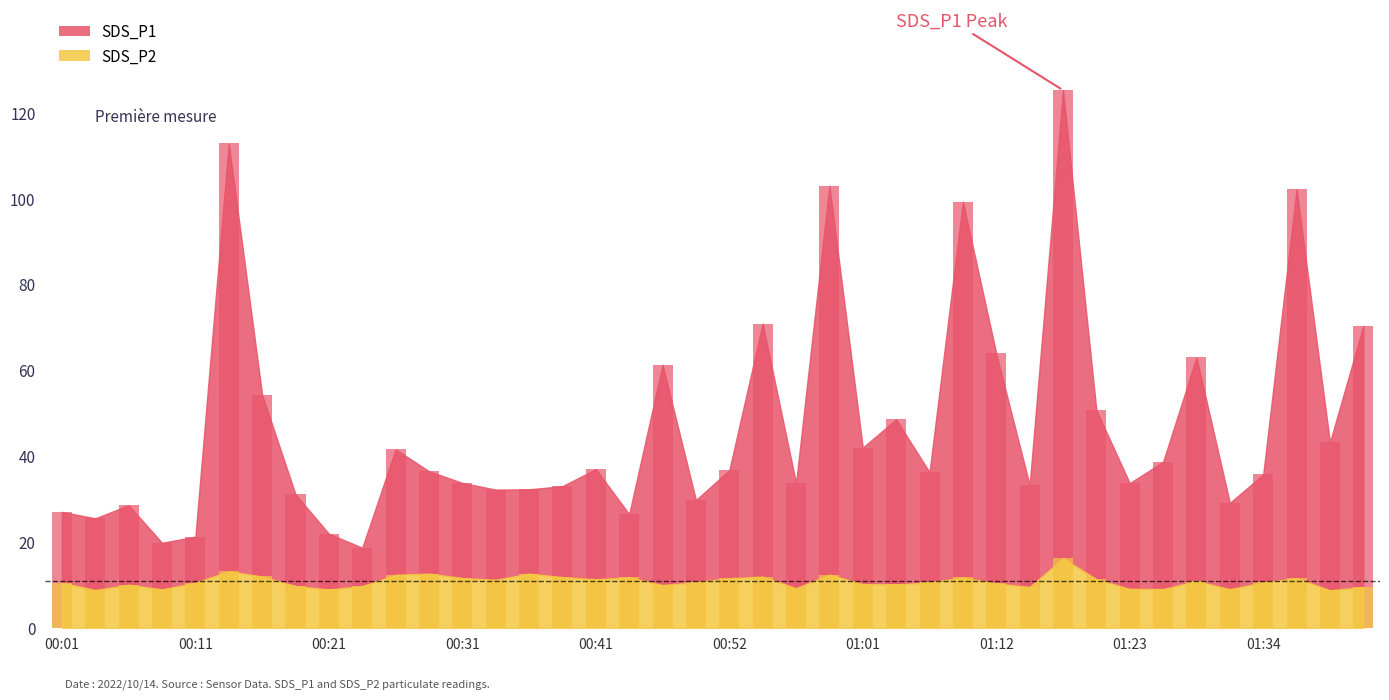

What are all the series names shown in the legend?

SDS_P1, SDS_P2